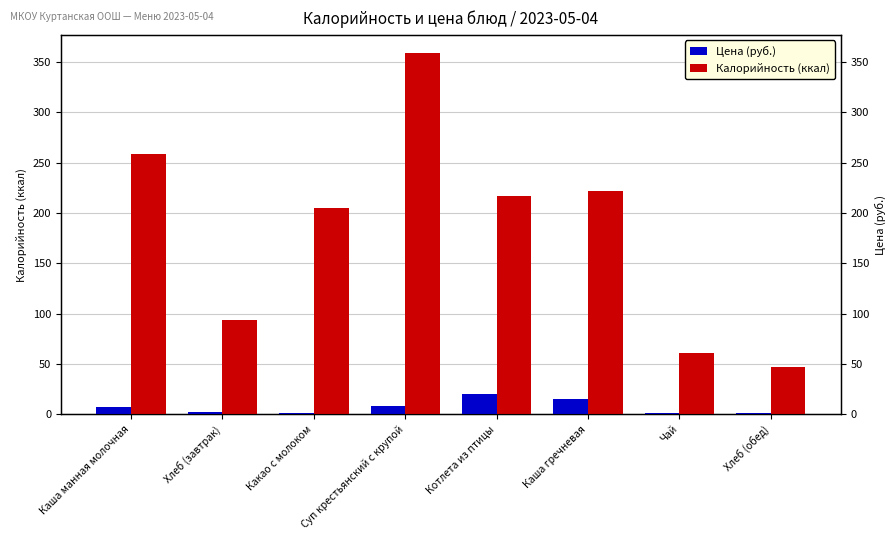

What is the maximum value shown in the chart?

358.9